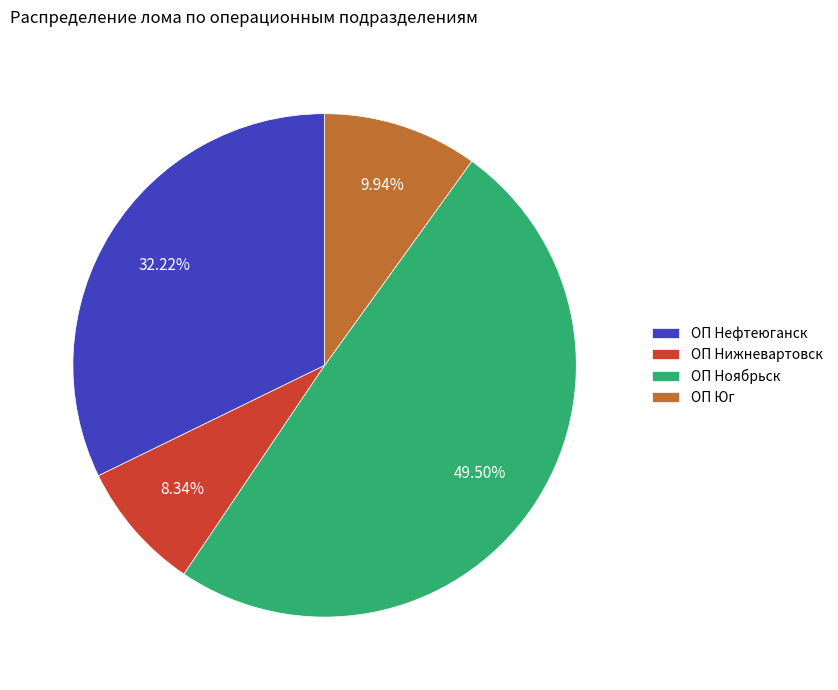

Rank the categories by value from highest to lowest.

ОП Ноябрьск, ОП Нефтеюганск, ОП Юг, ОП Нижневартовск